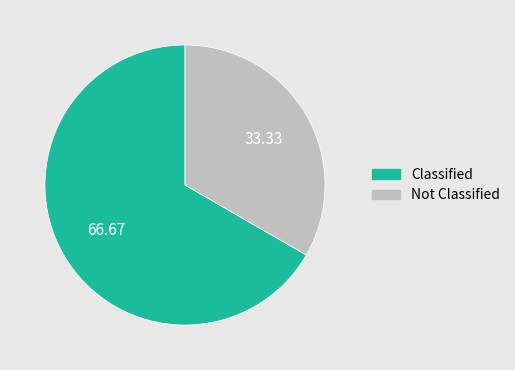

Count the number of slices in the pie.

2